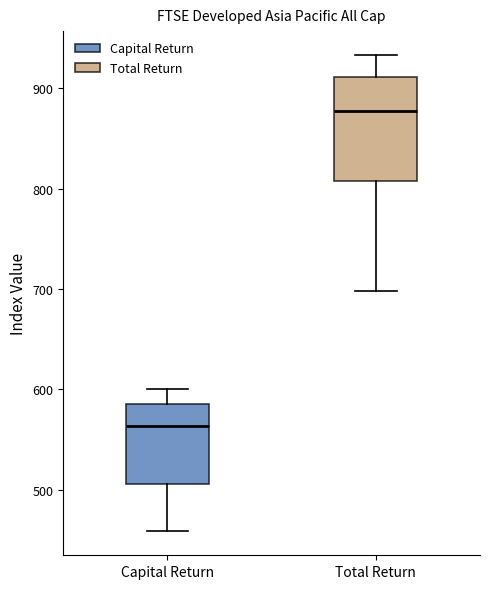

Where is the lower edge of the box for Capital Return on the y-axis? The values are not printed on the chart, so give them approximately, as read against the axis.

510